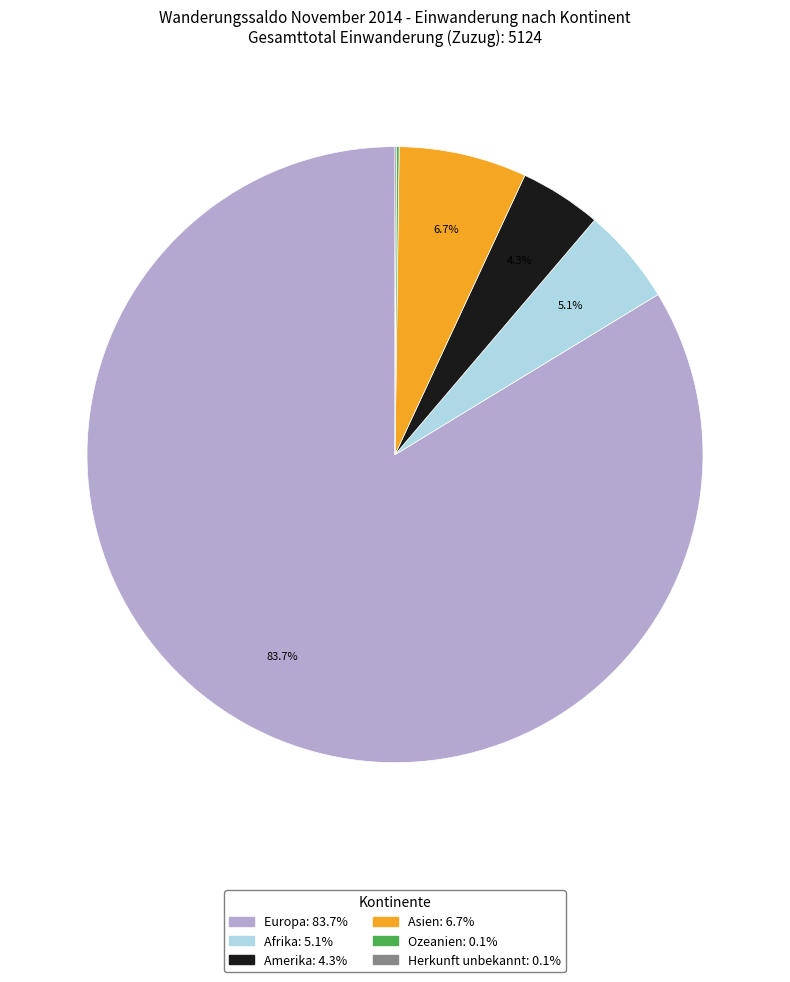

To the nearest percent, what is the average slice percentage?

17%